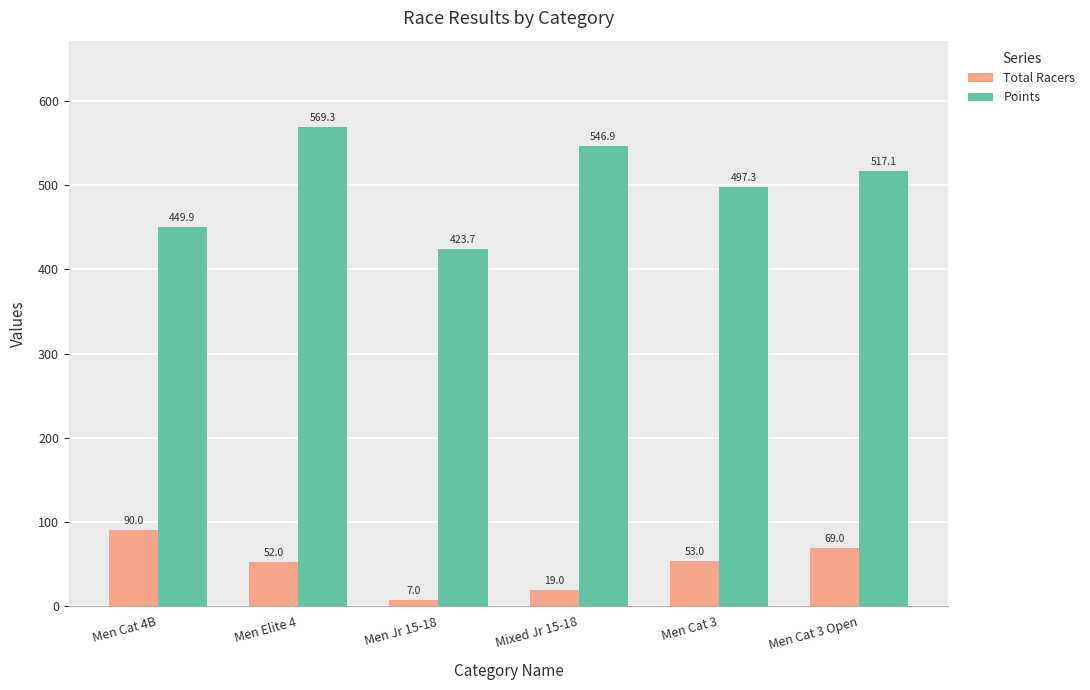

Reading left to right, list all the values displayed in this chart.

Total Racers: 90.0	52.0	7.0	19.0	53.0	69.0
Points: 449.9	569.3	423.7	546.9	497.3	517.1